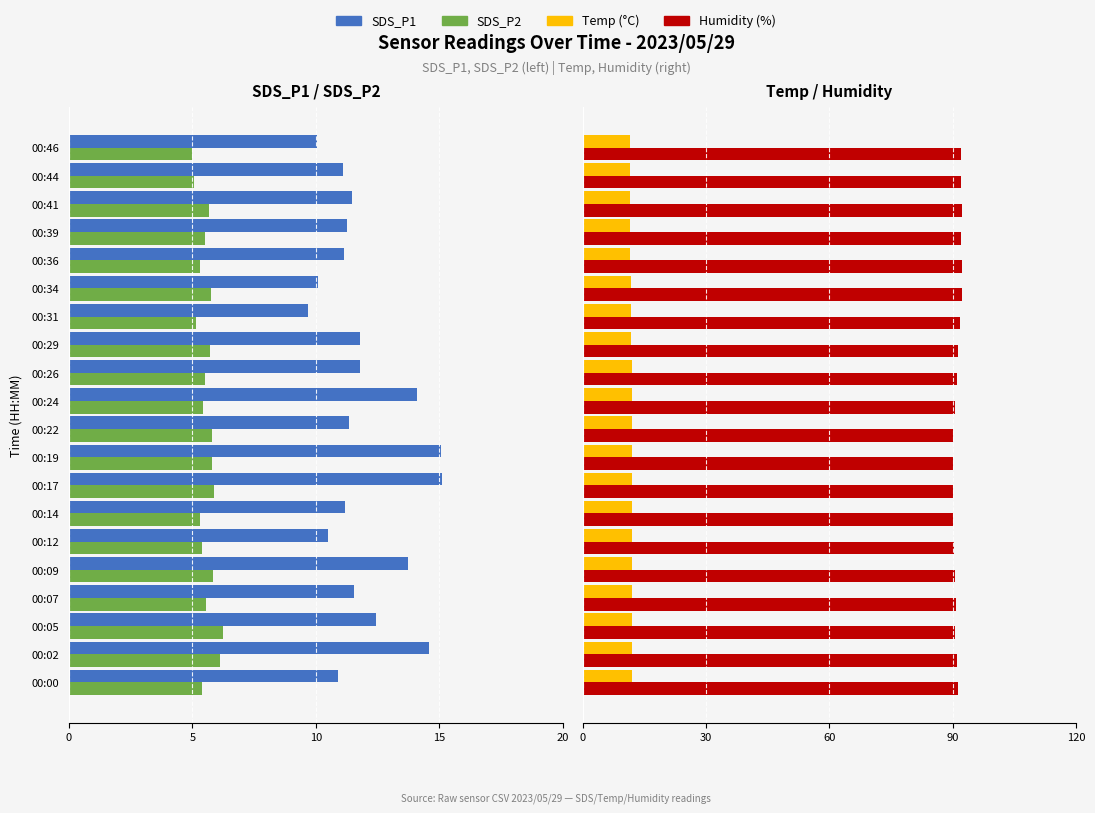

What is the difference between the maximum and second lowest values in the Humidity series?

2.3